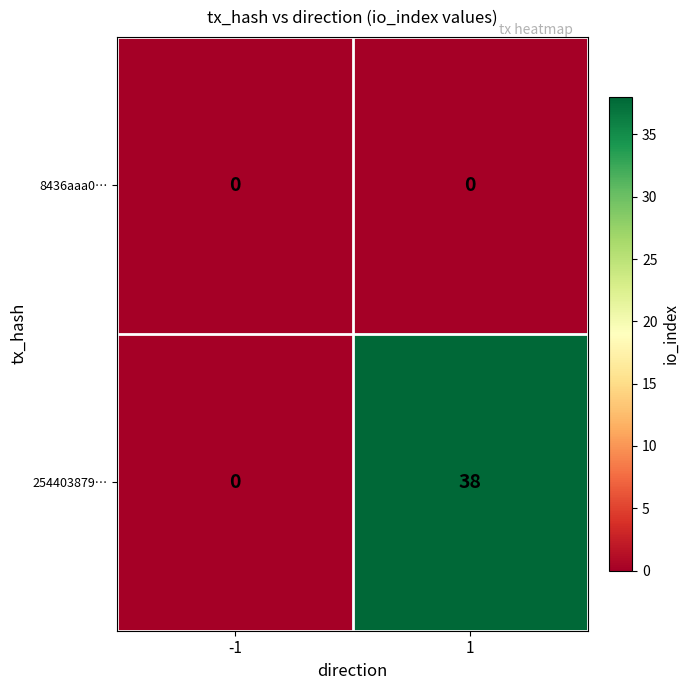

Which series has the largest total across all categories?

254403879…